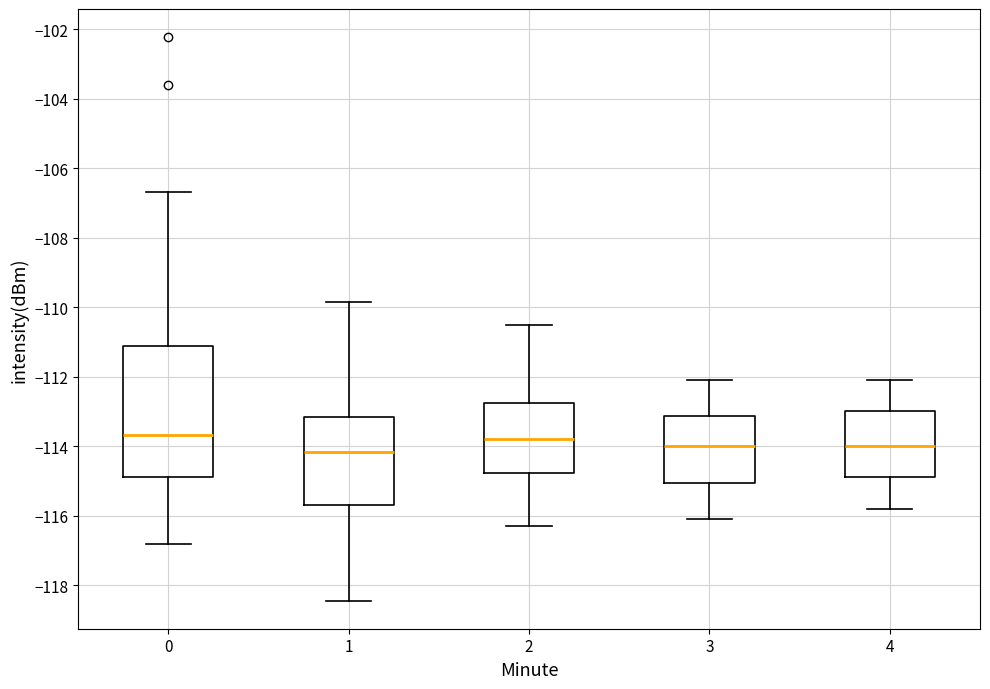

Where is the lower edge of the box at x = 0 on the y-axis? The values are not printed on the chart, so give them approximately, as read against the axis.

-114.8